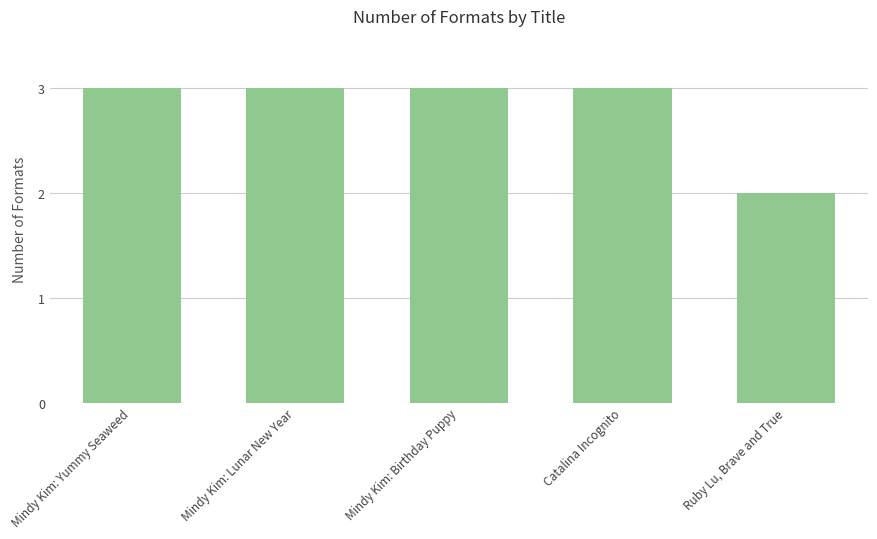

The value at Catalina Incognito is 3. True or false?

True